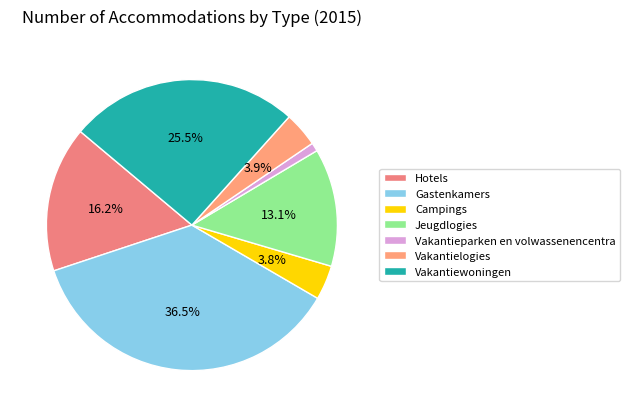

Which category has the biggest portion of the pie?

Gastenkamers